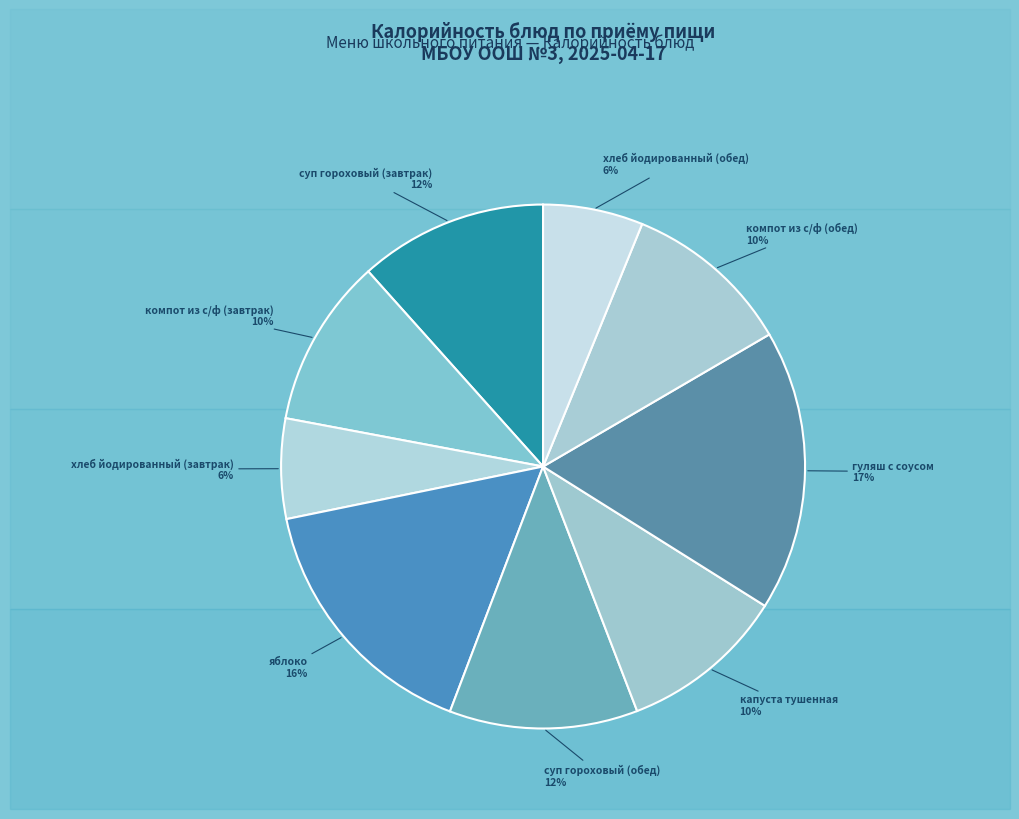

To the nearest percent, what is the difference between the largest and smallest slice percentages?

11%